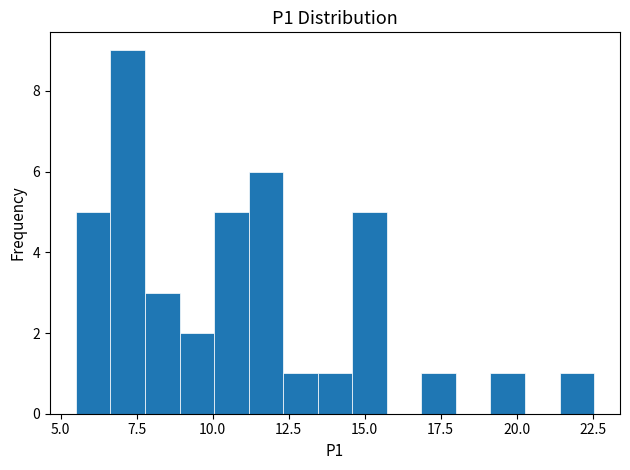

Read against the x-axis, roughly where is the centre of the tallest bar?

7.0